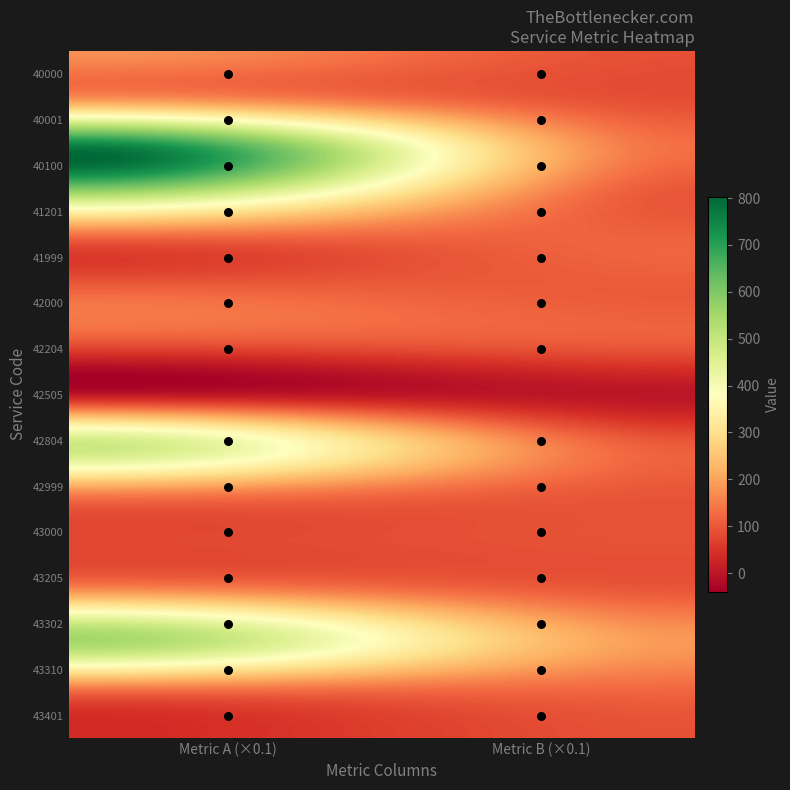

The value of 40000 at 42000 is 128.6. True or false?

True